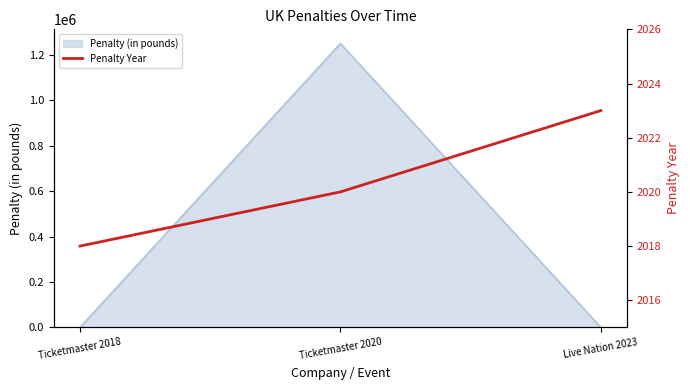

The value of Penalty (in pounds) at Live Nation 2023 is -734962. True or false?

False